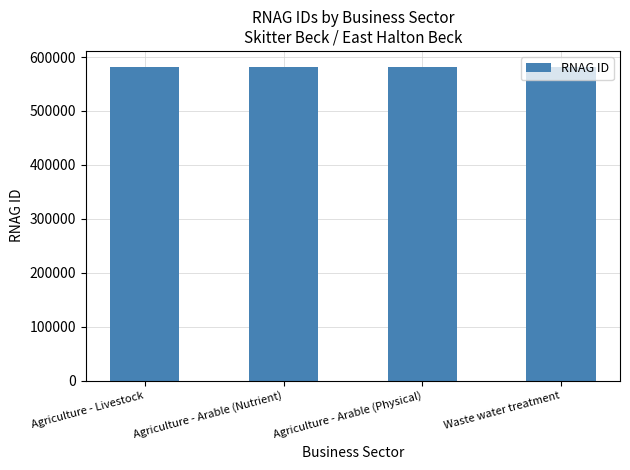

What is the label of the 3rd bar from the right?

Agriculture - Arable (Nutrient)